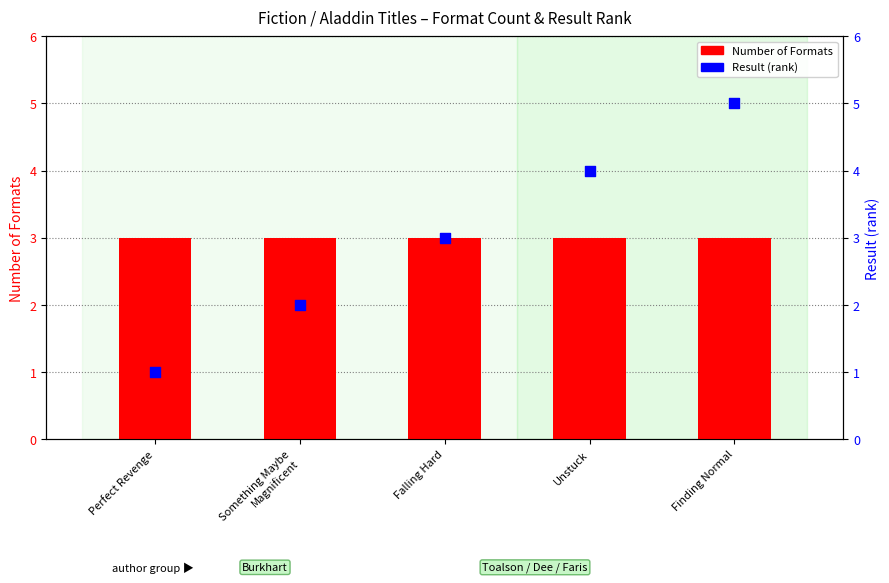

At how many categories does at least one series exceed 4?

1